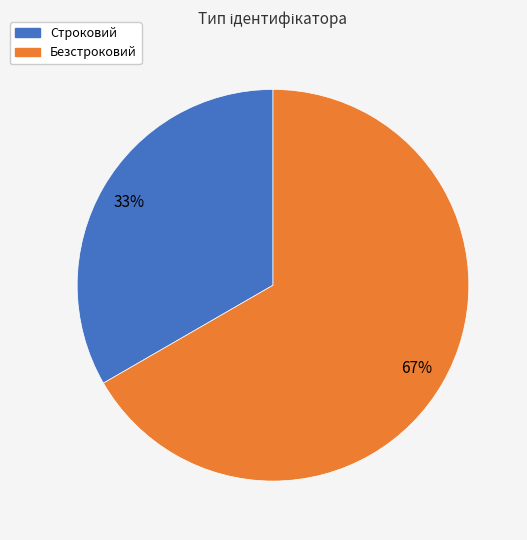

What is the ratio of the value at Строковий to the value at Безстроковий?

0.5